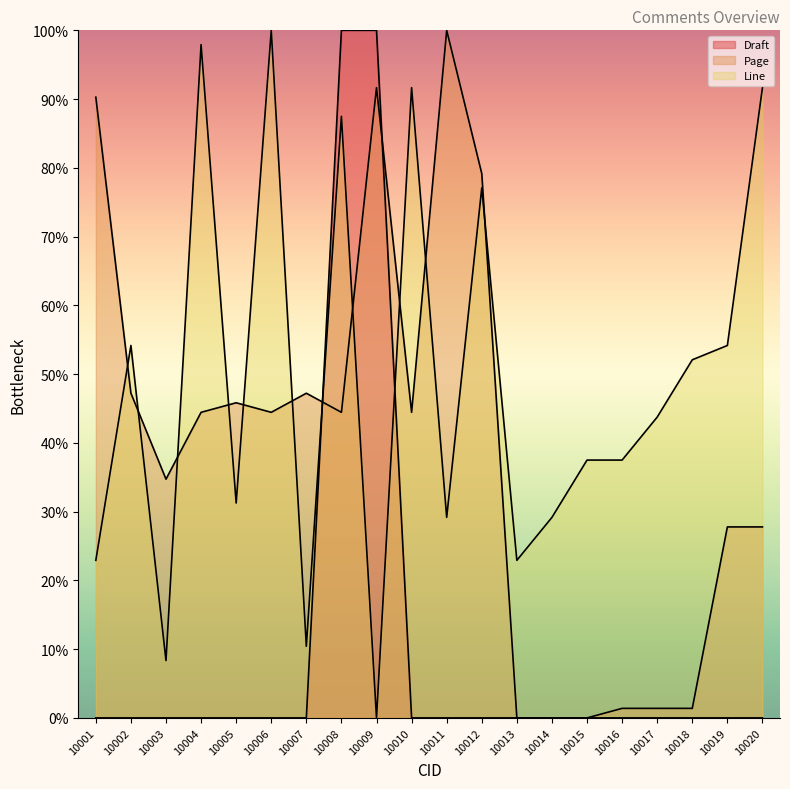

How many data points in Page are above 44?

11